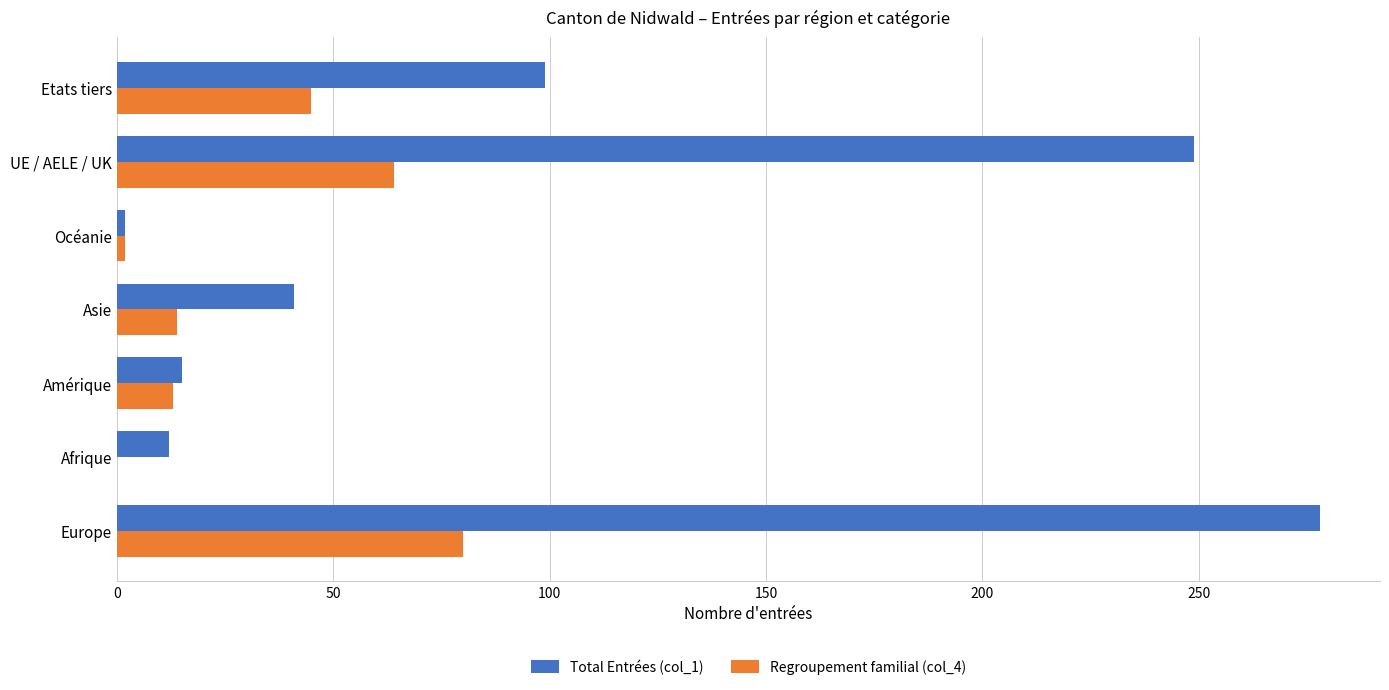

The value of Regroupement familial (col_4) at Etats tiers is 60. True or false?

False